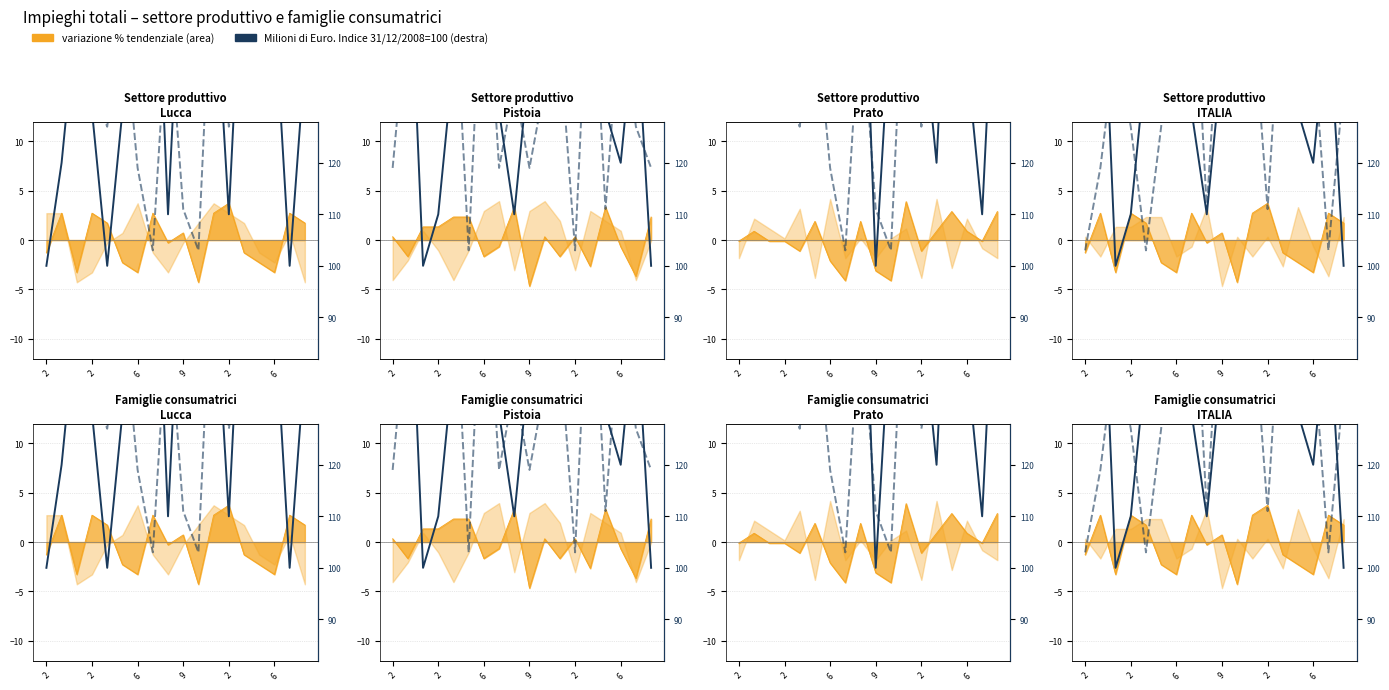

What is the ratio of the value at 16 to the value at 10?

0.9